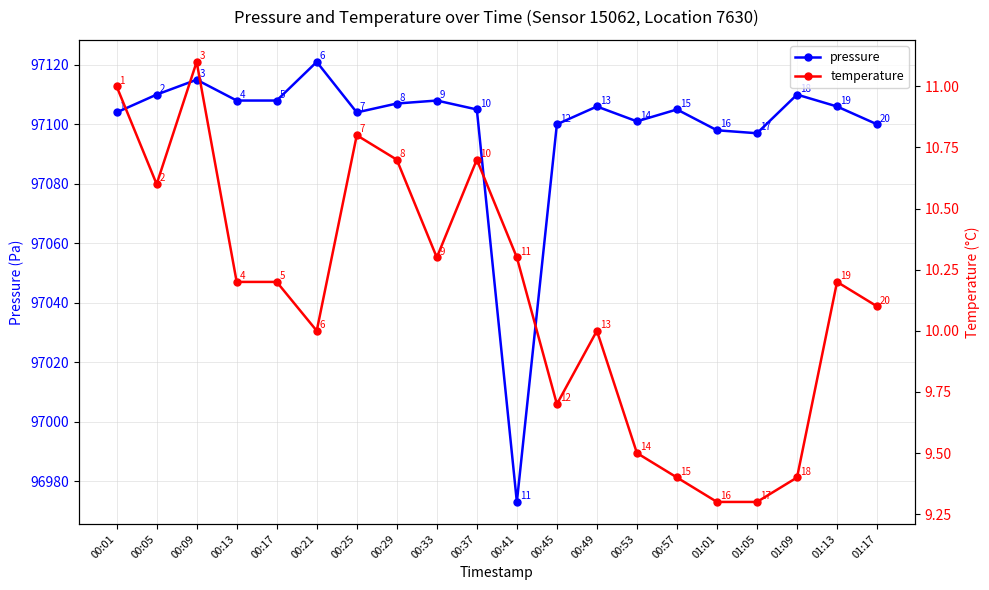

Where is the first local minimum for pressure?

00:25